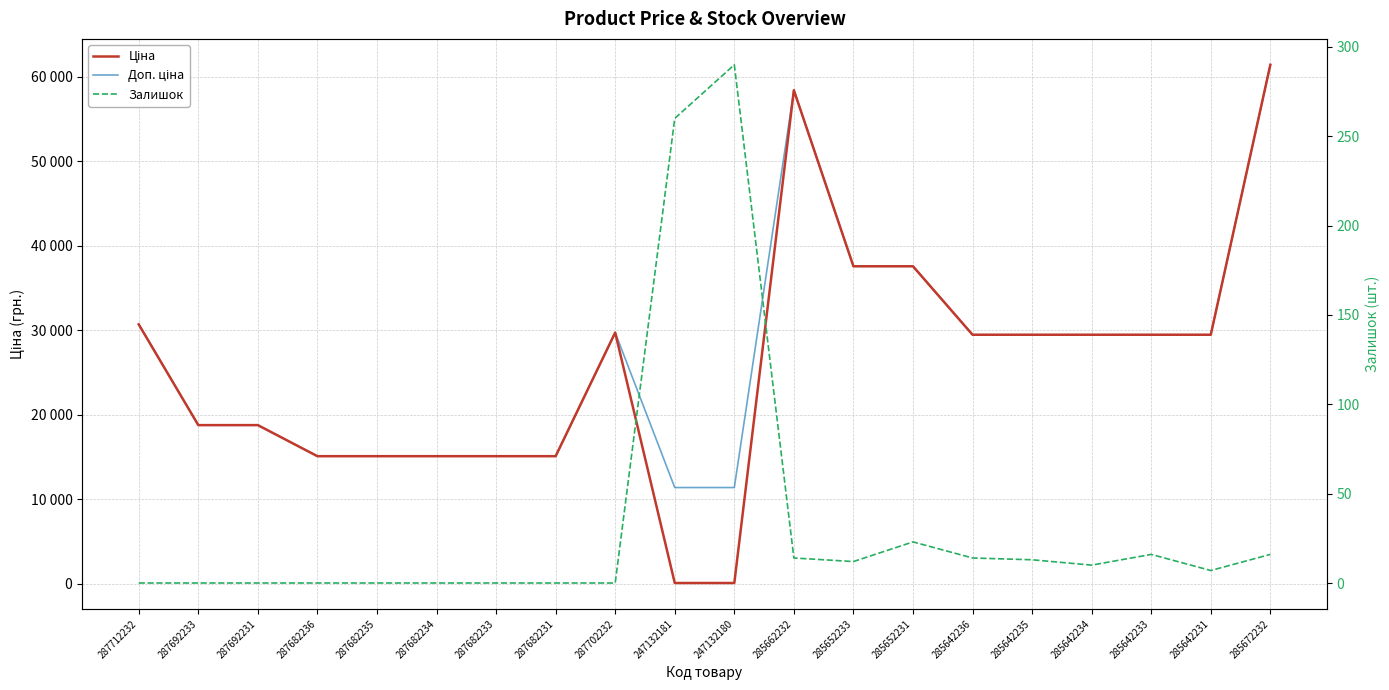

Does the chart have visible grid lines?

Yes